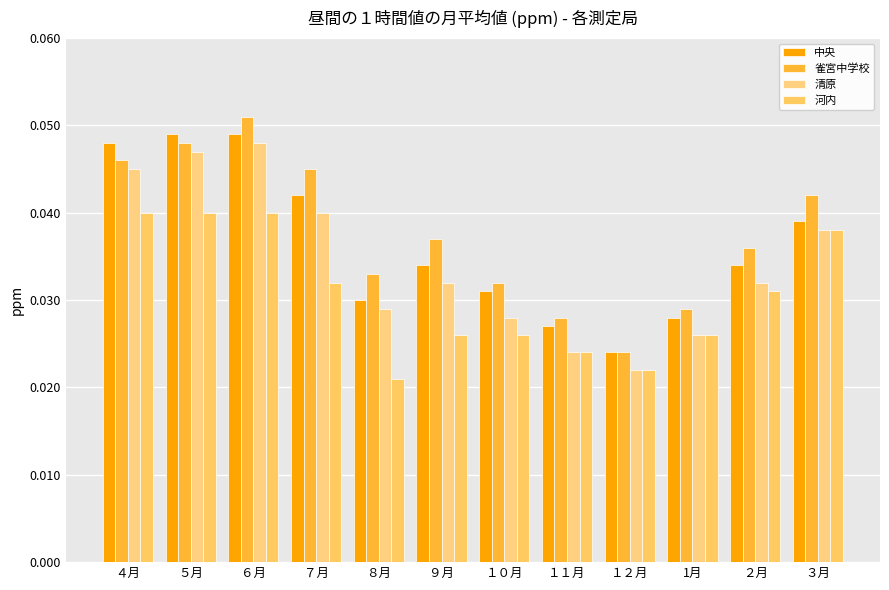

Is the value of 河内 at ２月 greater than the value of 中央 at ４月?

No